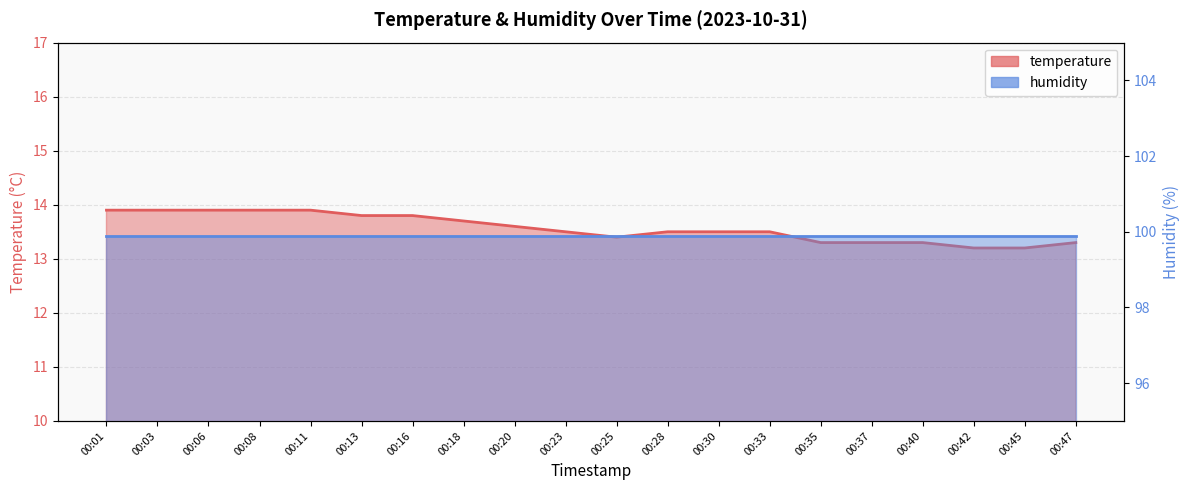

Which has a higher value, 00:08 or 00:18?

00:08